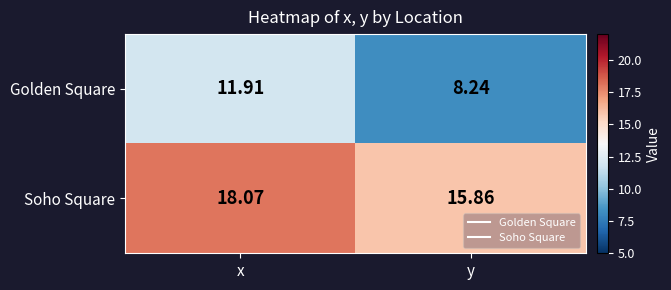

Where does the Soho Square series first go above 18?

x